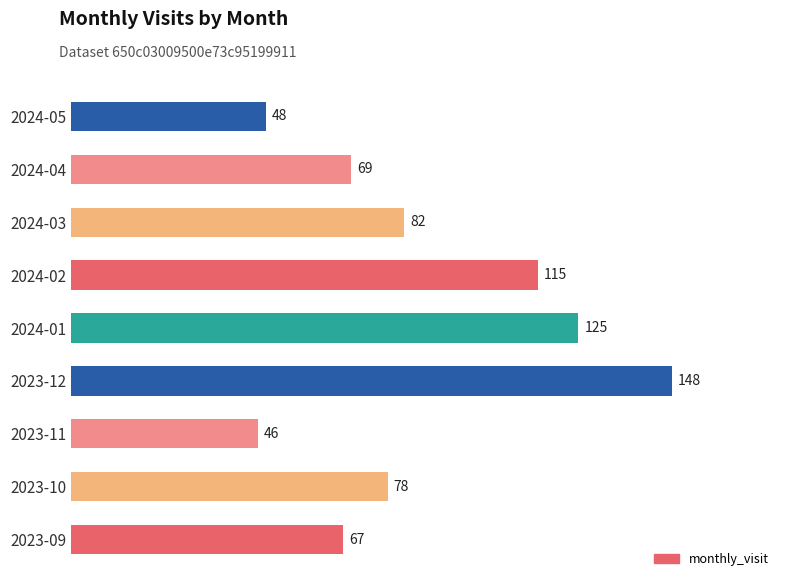

Reading bottom to top, extract all data points from this chart.

2023-09=67	2023-10=78	2023-11=46	2023-12=148	2024-01=125	2024-02=115	2024-03=82	2024-04=69	2024-05=48